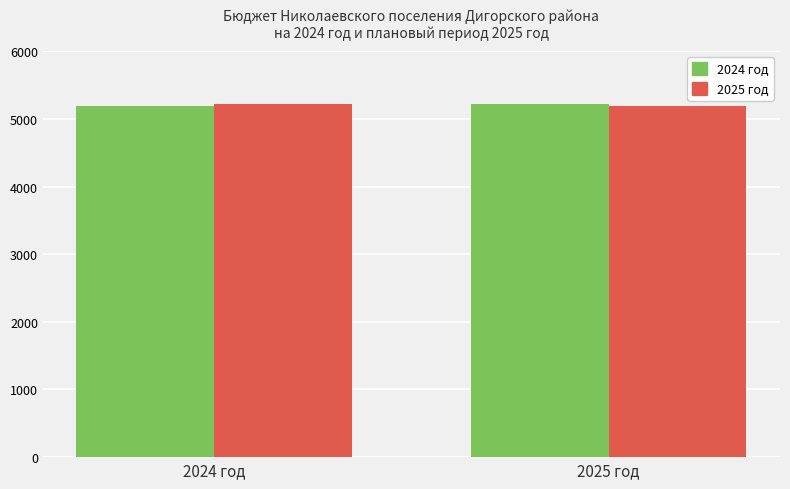

What is the lowest value of the 2025 год series?

5188.9